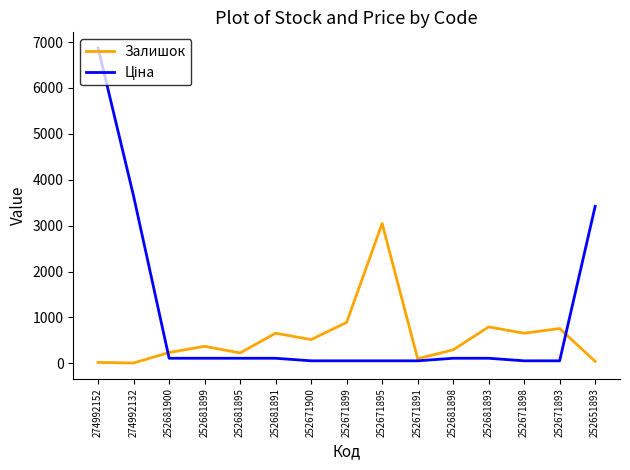

At which category is the sum across all series the highest?

274992152